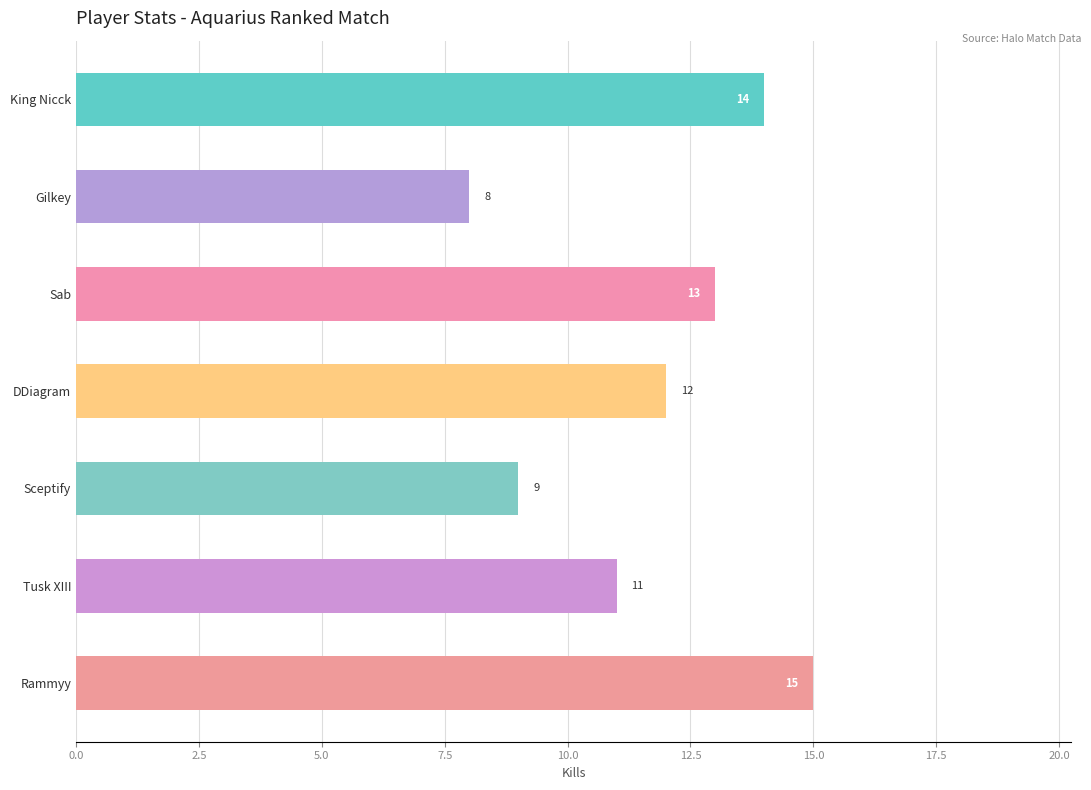

Rank the categories by value from lowest to highest.

Gilkey, Sceptify, Tusk XIII, DDiagram, Sab, King Nicck, Rammyy